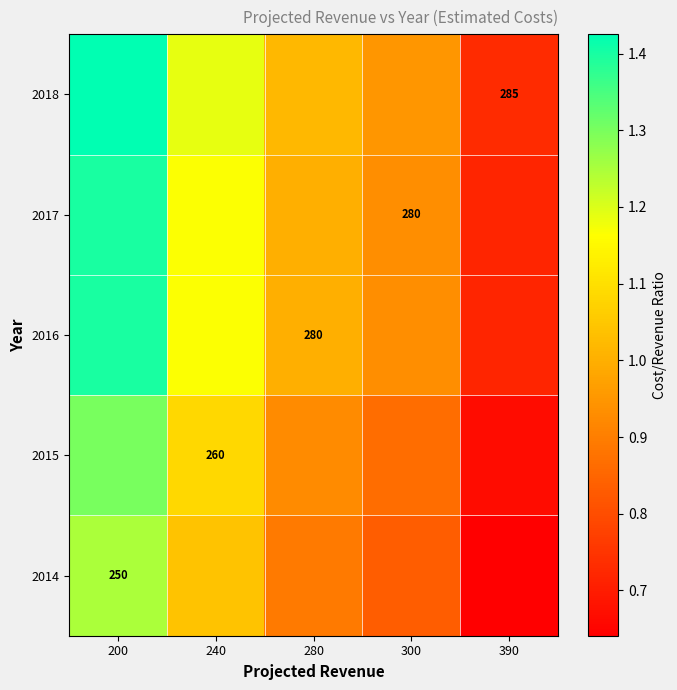

True or false: 2014 has a value of 0.4 at 240.

False